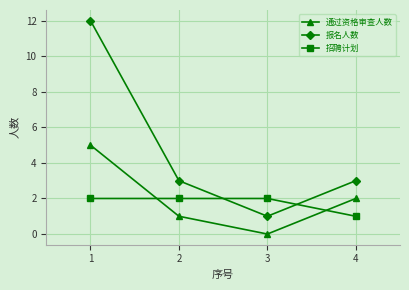

Is it true that 报名人数 equals 3 at 2?

True